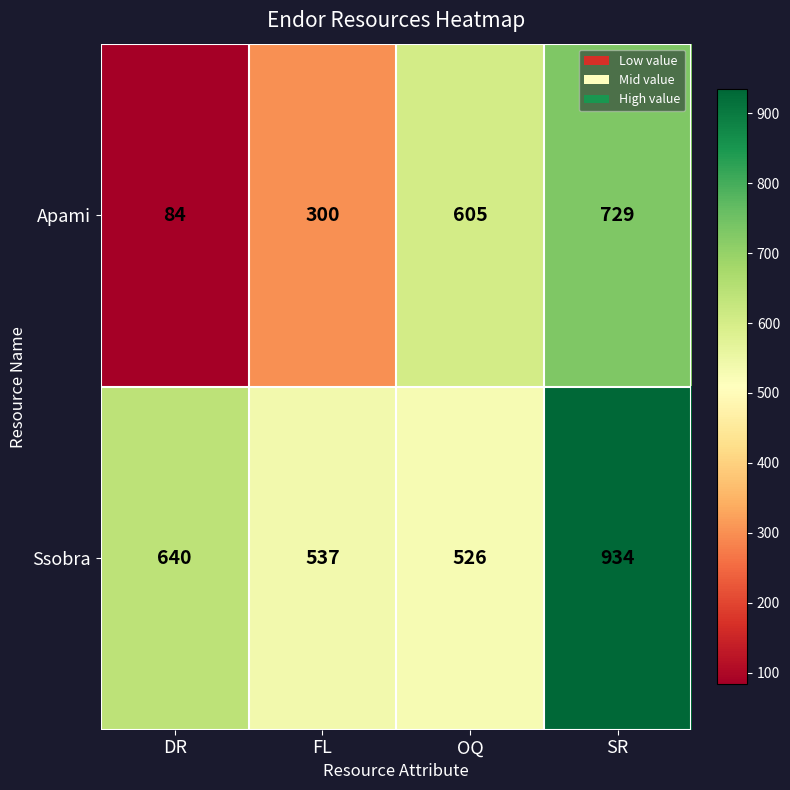

How many series are shown in this chart?

2